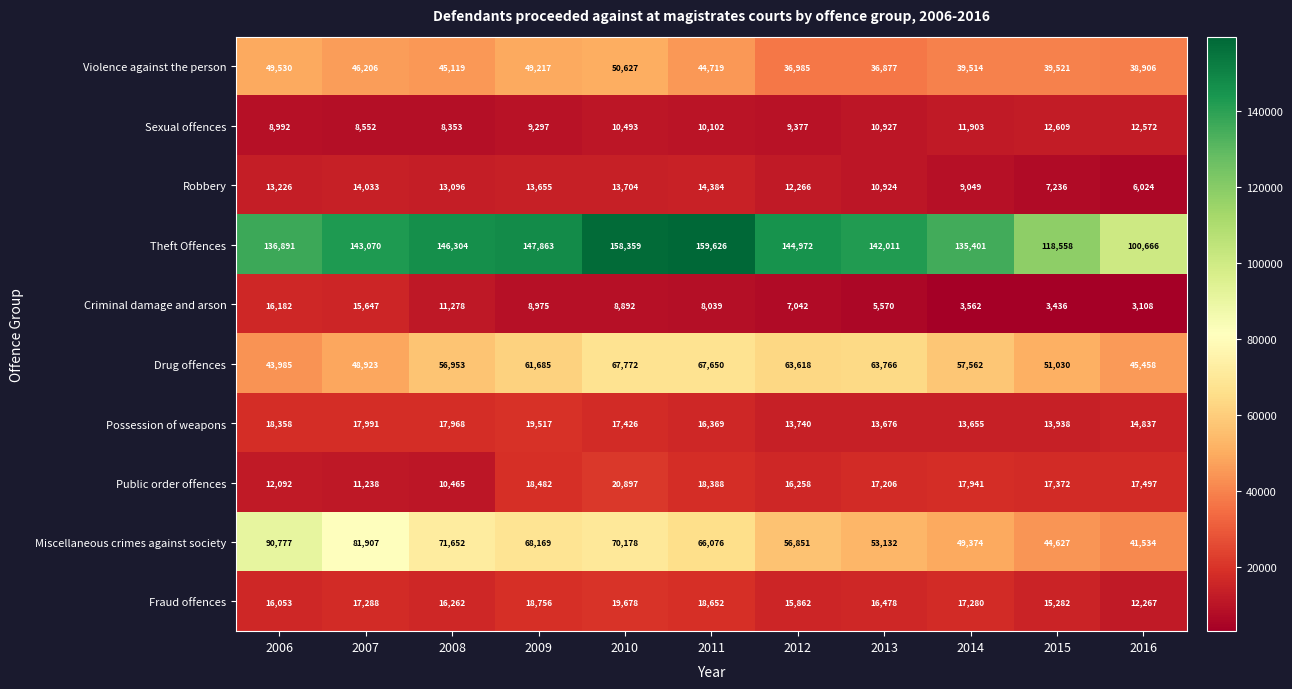

What is the total value across all series at 2016?

292869